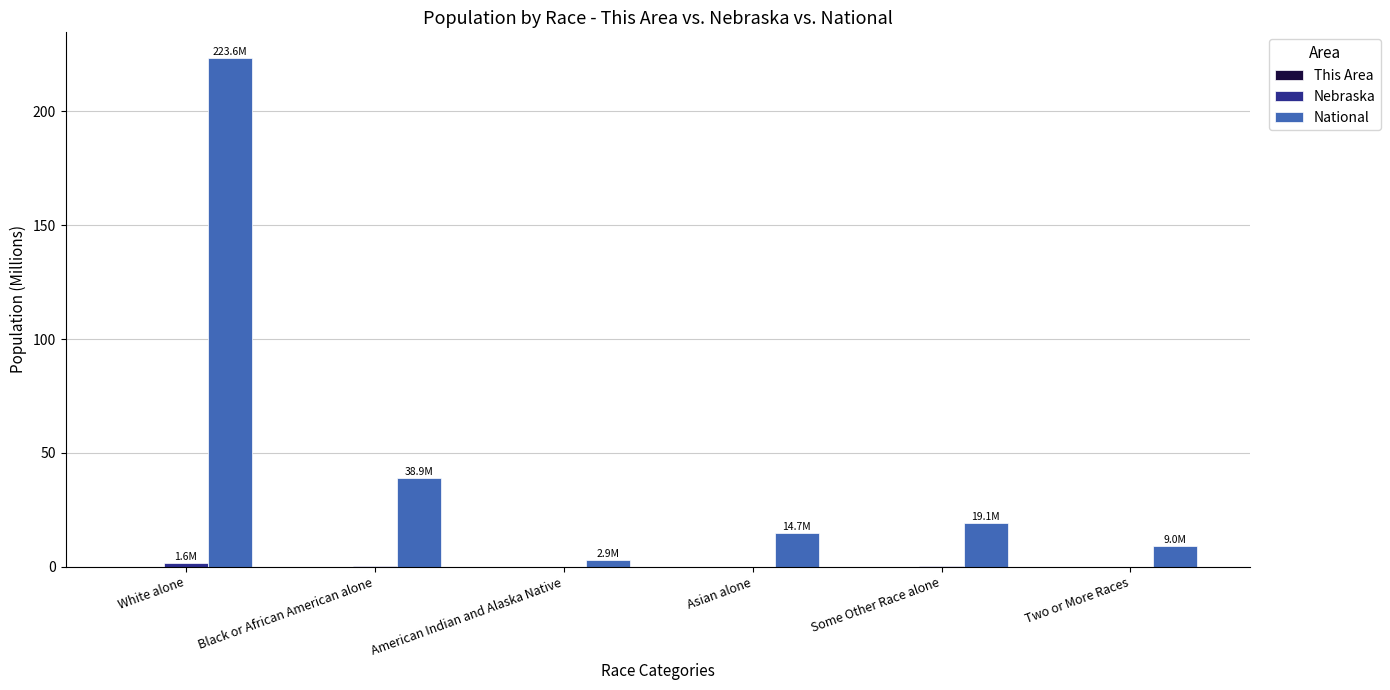

What is the total value across all series at White alone?

225.1